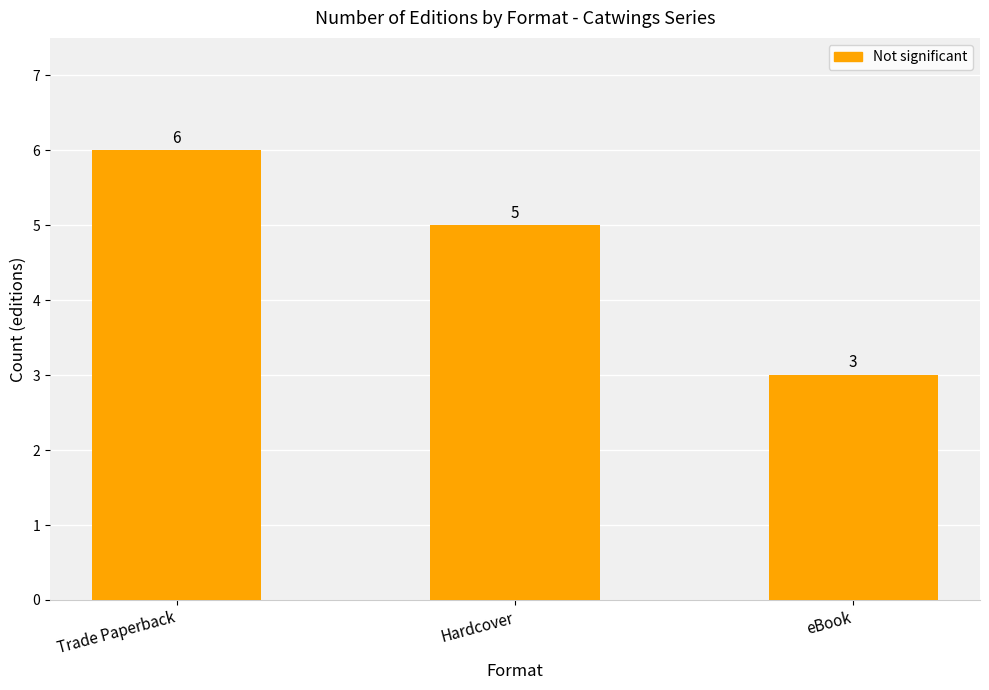

What value does the data have at Hardcover?

5